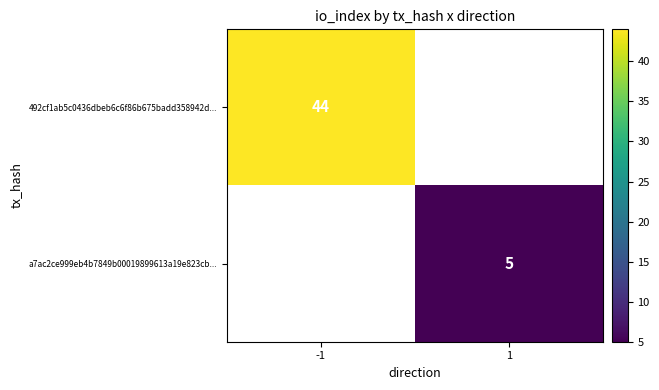

True or false: 492cf1ab5c0436dbeb6c6f86b675badd358942d... has a value of 15 at -1.

False